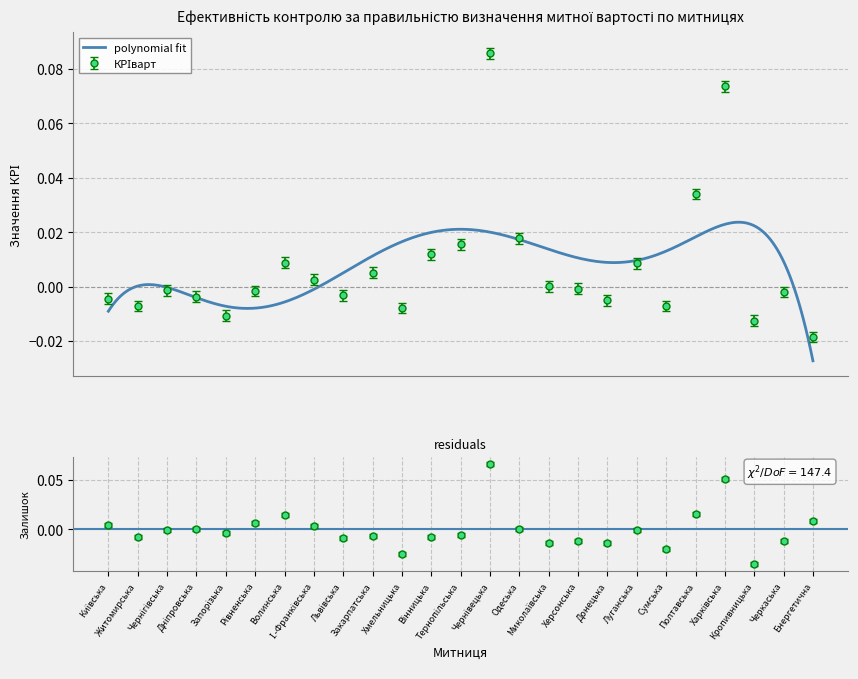

What is the label of the 20th point from the left?

Сумська